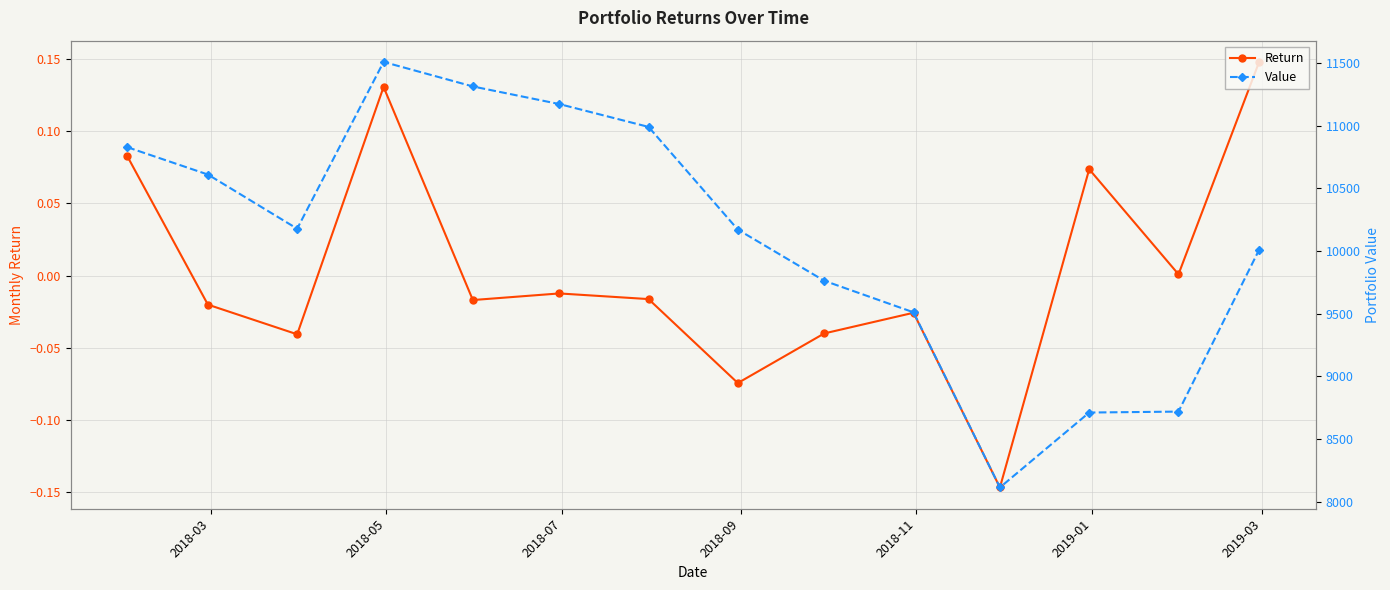

List the series in order of their peak value, highest first.

Value, Return